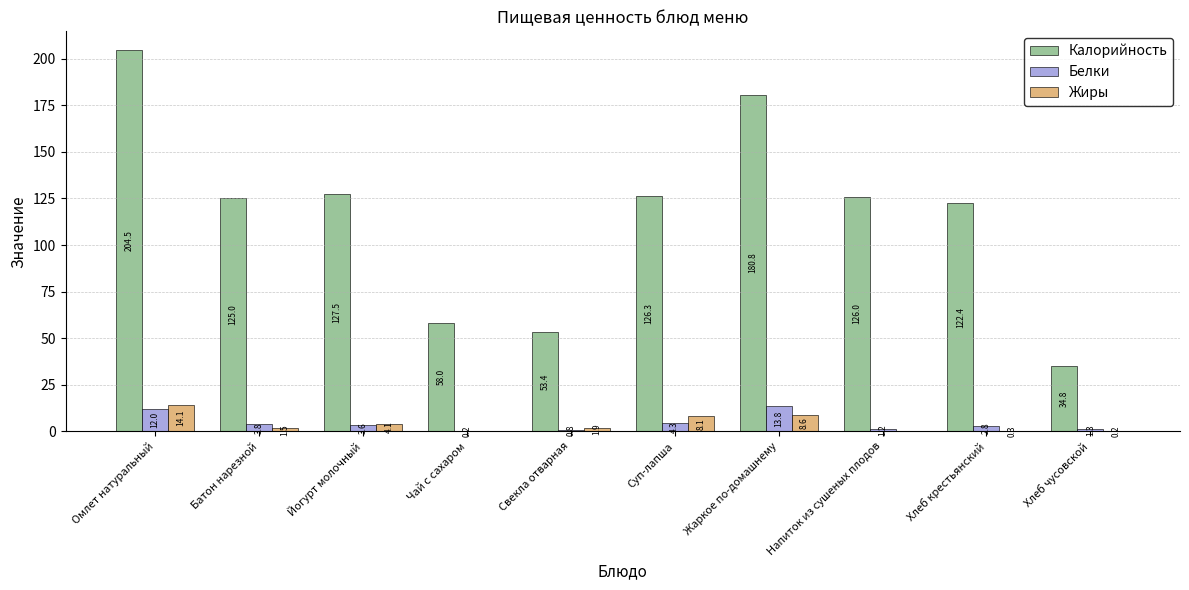

Is the value of Белки at Батон нарезной greater than the value of Калорийность at Хлеб чусовской?

No